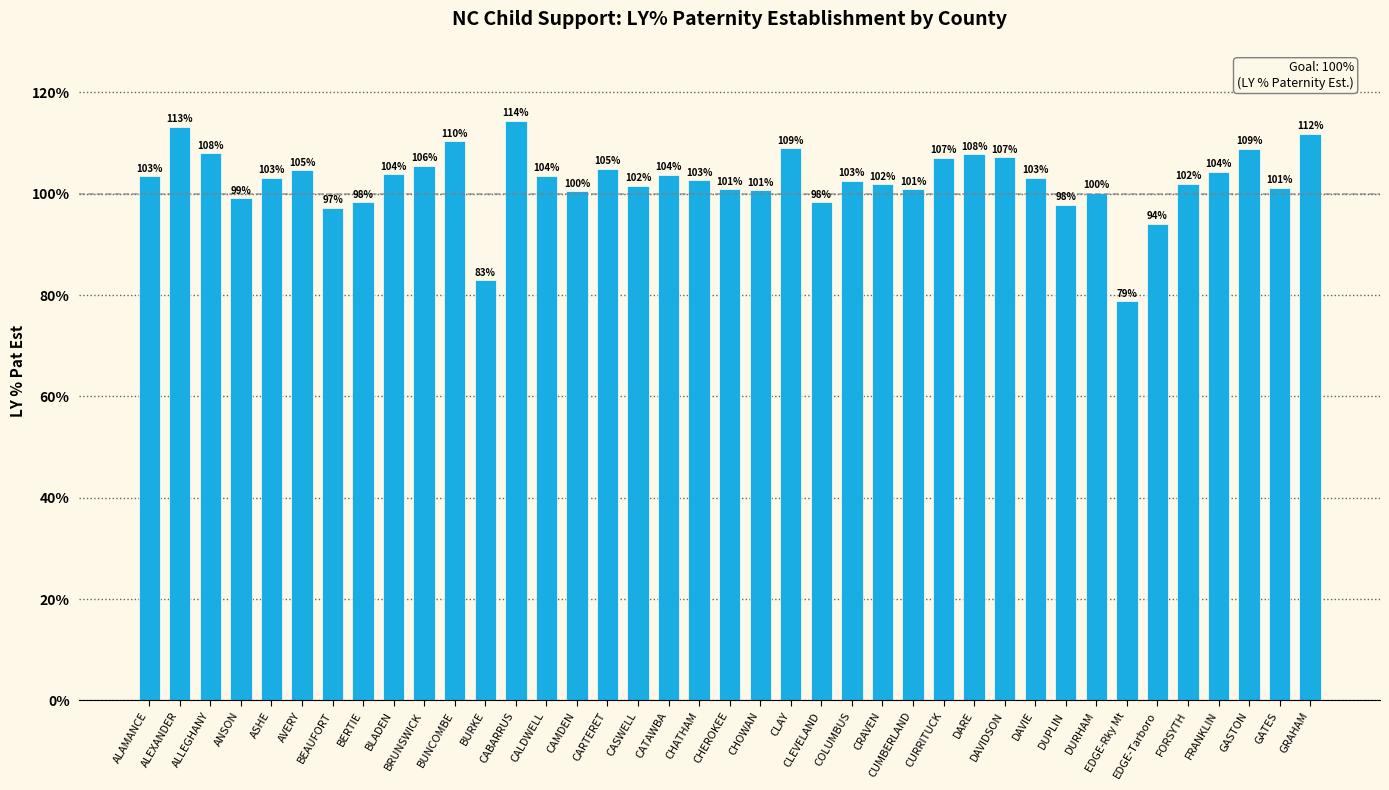

What is the greatest value displayed?

114.4